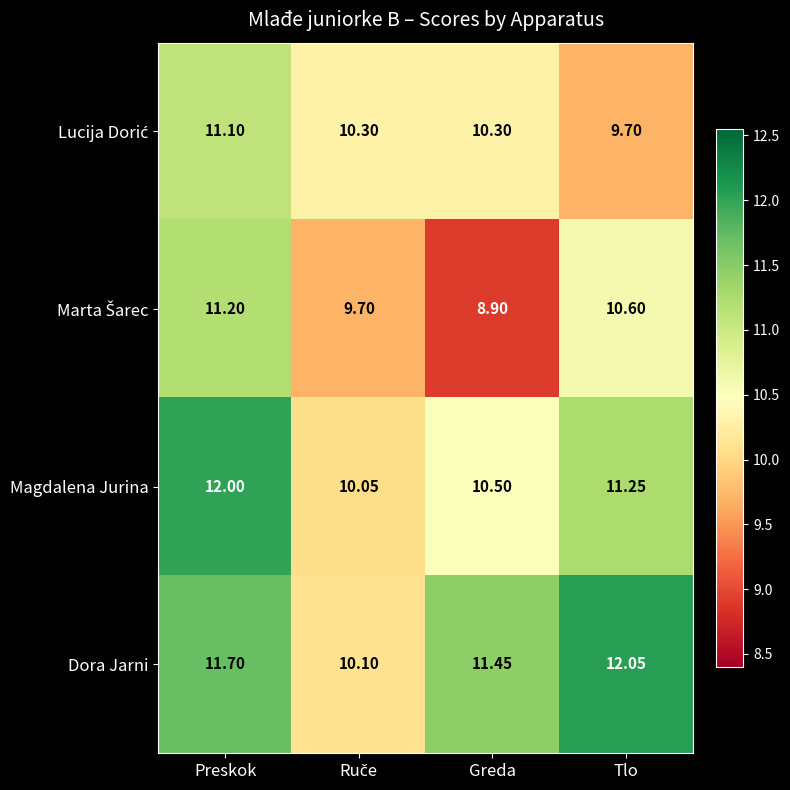

Which label corresponds to the largest value in the chart?

Tlo